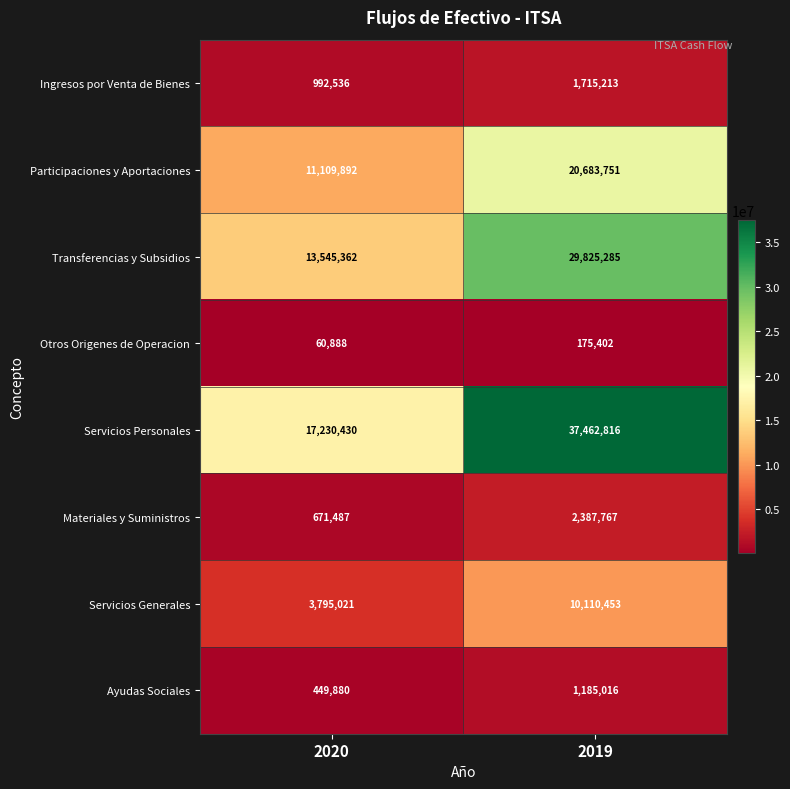

Is it true that Ingresos por Venta de Bienes equals 1715213 at 2019?

True